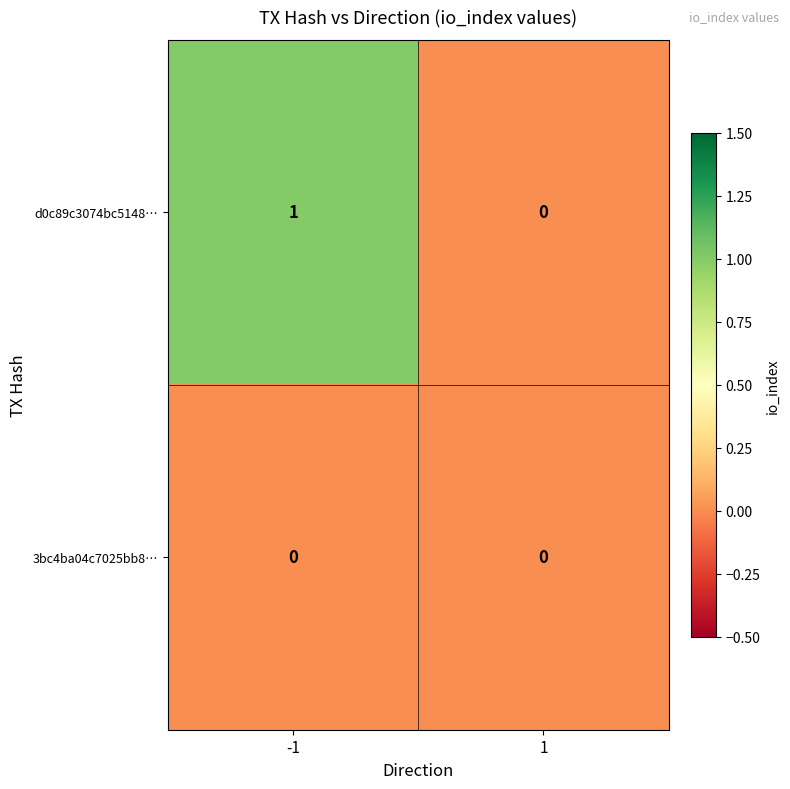

Rank the series by their maximum value, from lowest to highest.

3bc4ba04c7025bb8…, d0c89c3074bc5148…